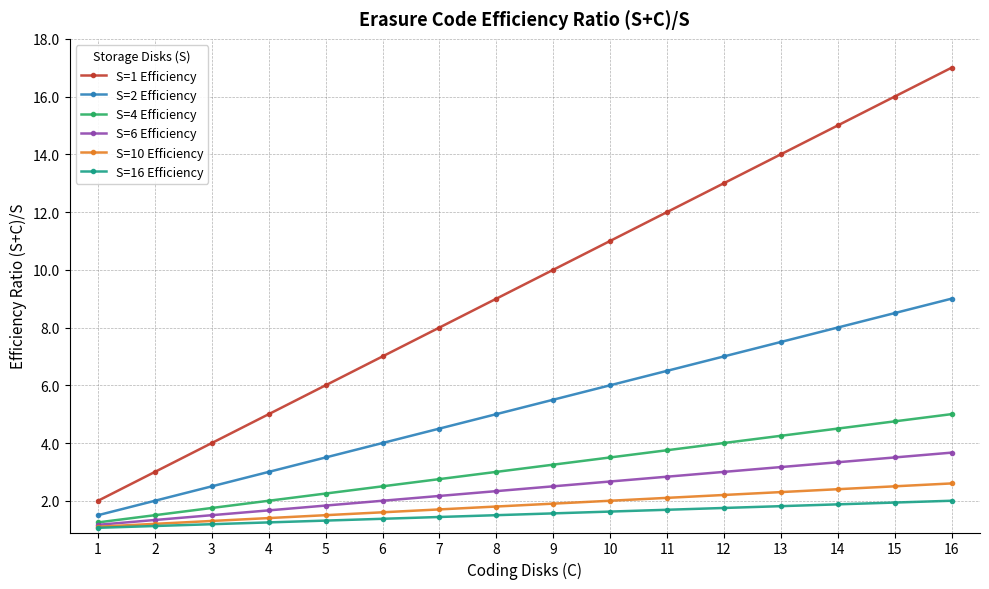

What is the sum of all S=6 Efficiency values?

38.7